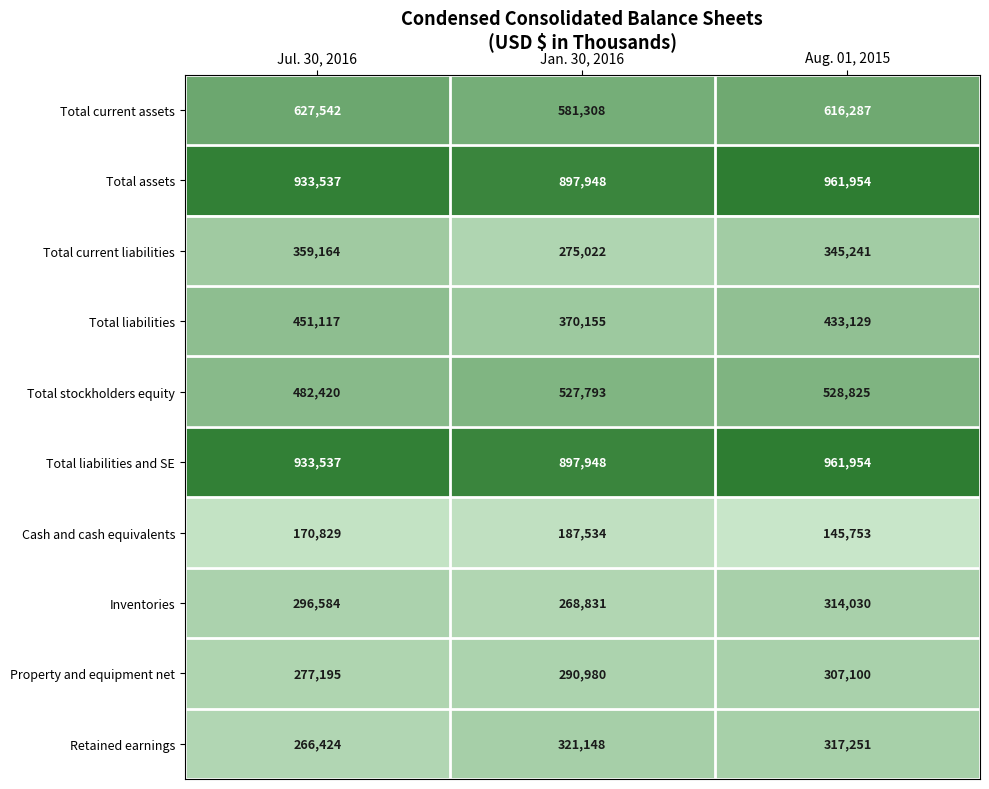

Which series has the widest spread of values?

Total current liabilities